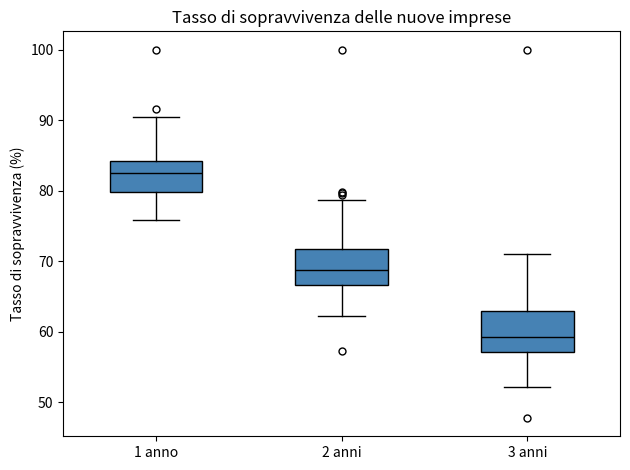

Reading left to right, read every box against the y-axis: the position of its median line, the range the box covers, and the ends of its whiskers. The values are not printed on the chart, so give them approximately, as read against the axis.

1 anno: median 83, box 80 to 84, whiskers 76 to 90
2 anni: median 69, box 67 to 72, whiskers 62 to 79
3 anni: median 59, box 57 to 63, whiskers 52 to 71